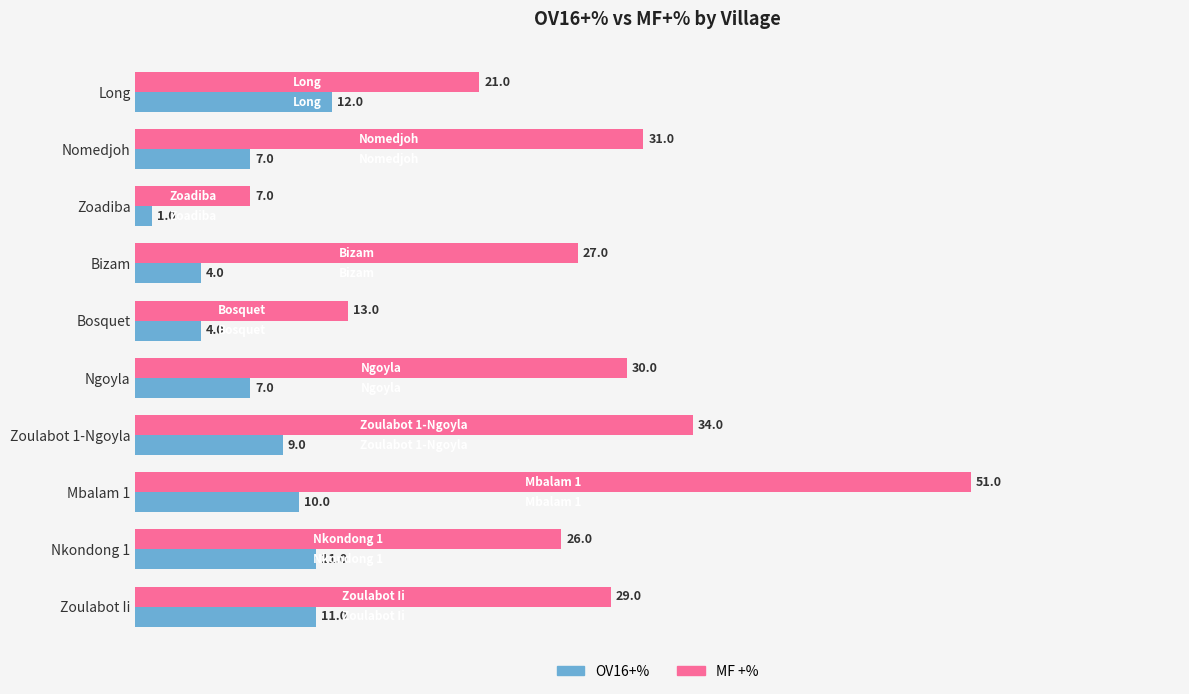

True or false: OV16+% has a value of 10 at Nomedjoh.

False